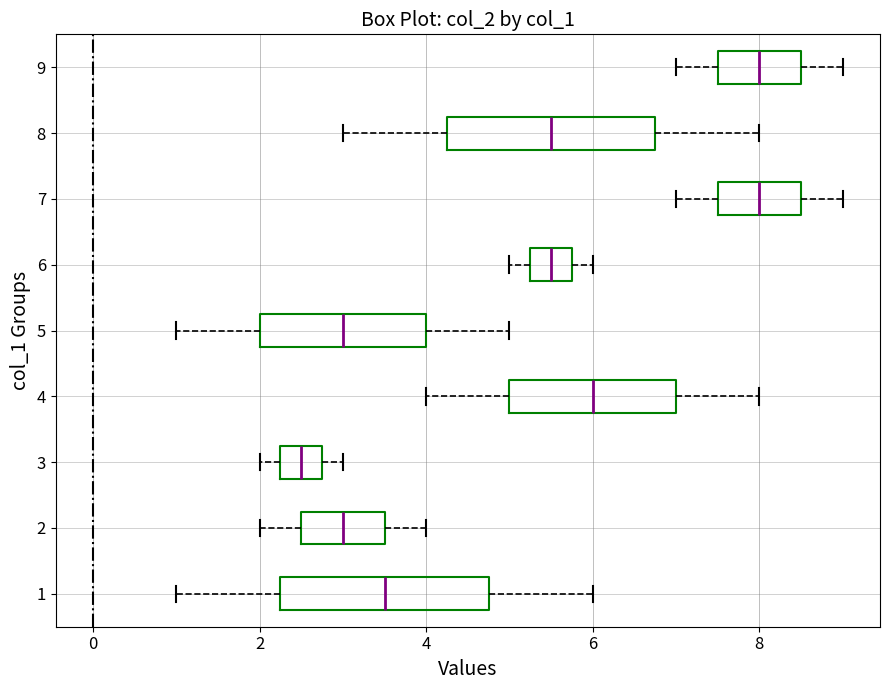

Where does the median line of the box at y = 8 sit on the x-axis? The values are not printed on the chart, so give them approximately, as read against the axis.

5.6